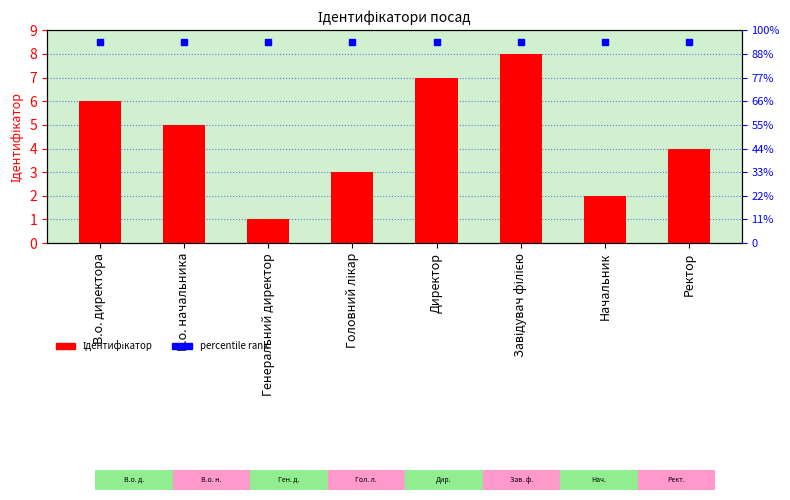

What is the total value across all series at Генеральний директор?

9.5